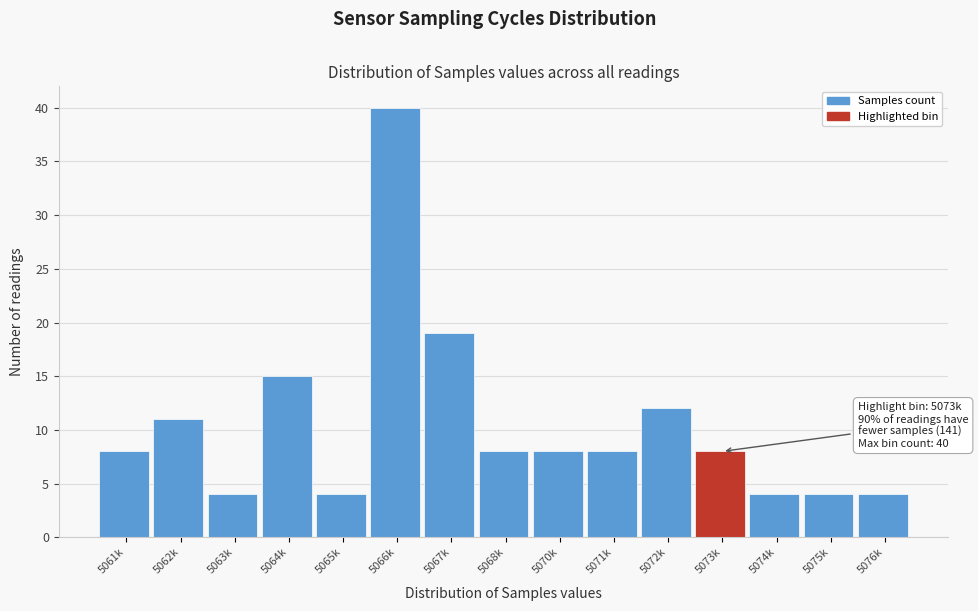

Reading right to left, extract all data points from this chart.

5076k=4	5075k=4	5074k=4	5073k=8	5072k=12	5071k=8	5070k=8	5068k=8	5067k=19	5066k=40	5065k=4	5064k=15	5063k=4	5062k=11	5061k=8